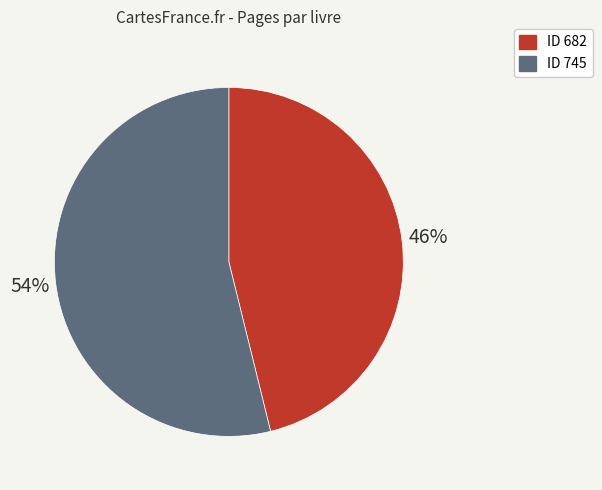

Does any single category account for the majority?

Yes